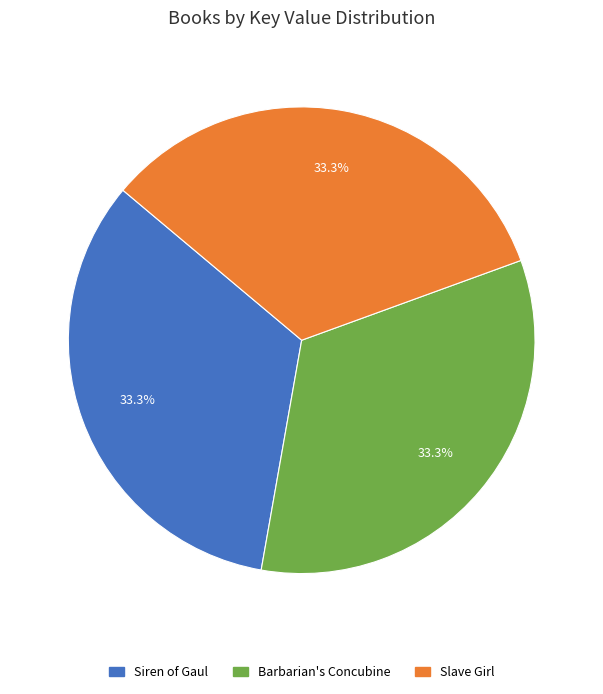

What is the ratio of the value at Barbarian's Concubine to the value at Siren of Gaul?

1.0